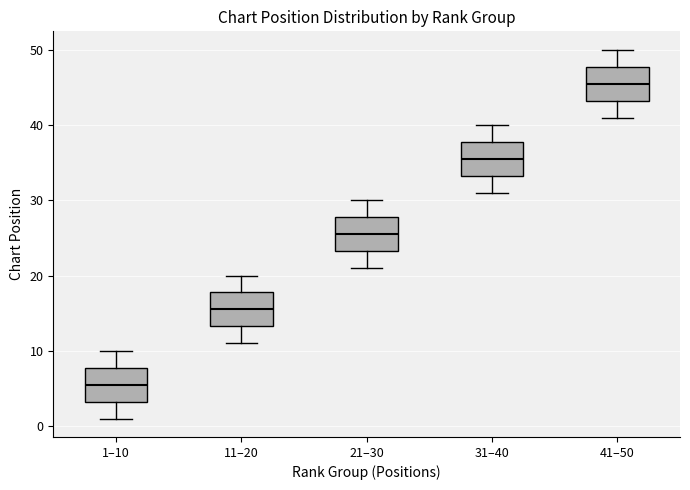

Which box's median line is the lowest?

1–10